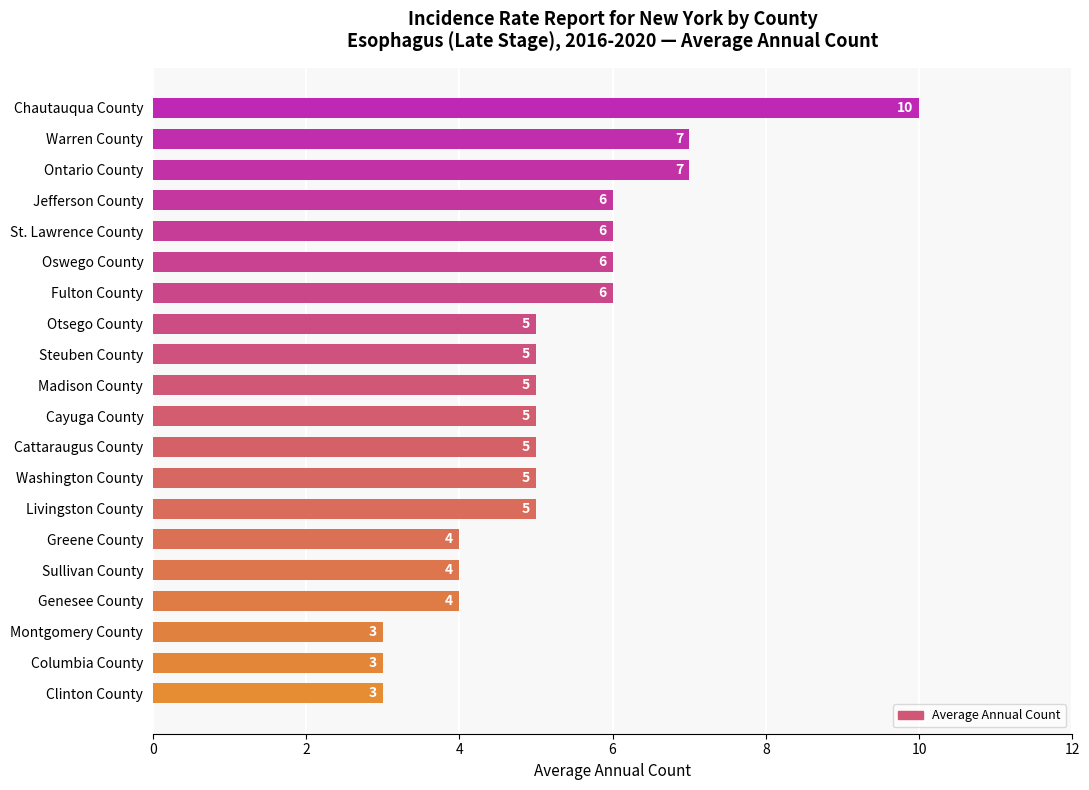

Approximately how many times larger is the value at Cattaraugus County compared to Oswego County?

0.8